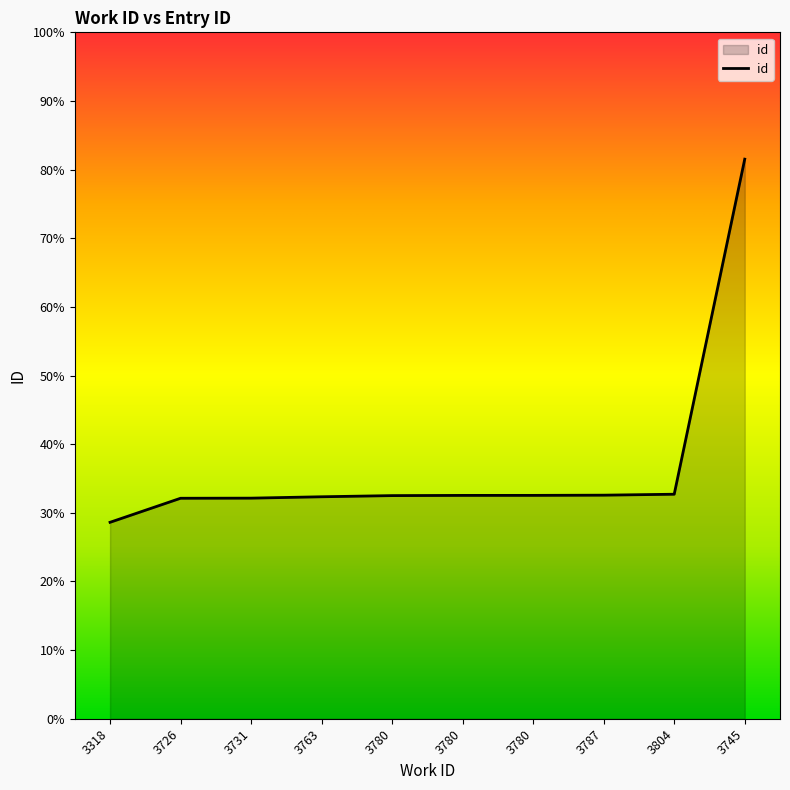

Is this an area chart (filled region under the line)?

Yes